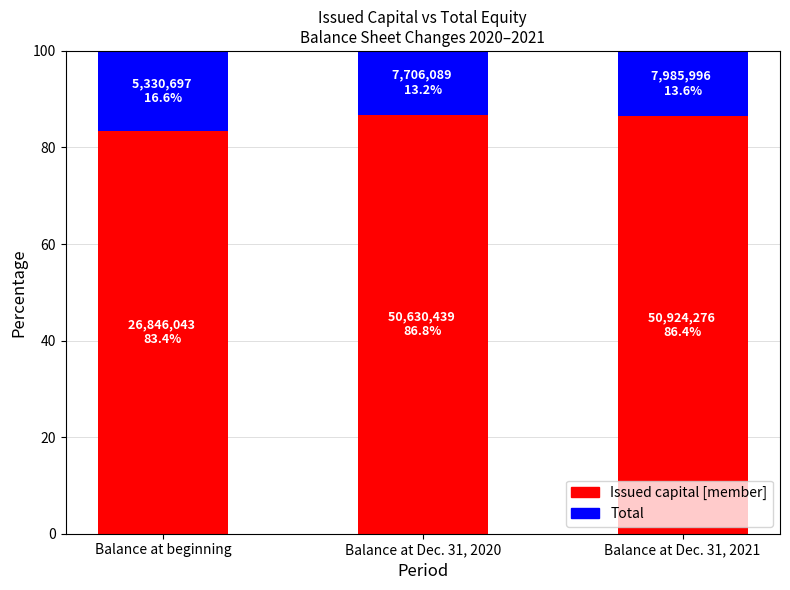

True or false: Issued capital [member] has a value of 83.4 at Balance at beginning.

True